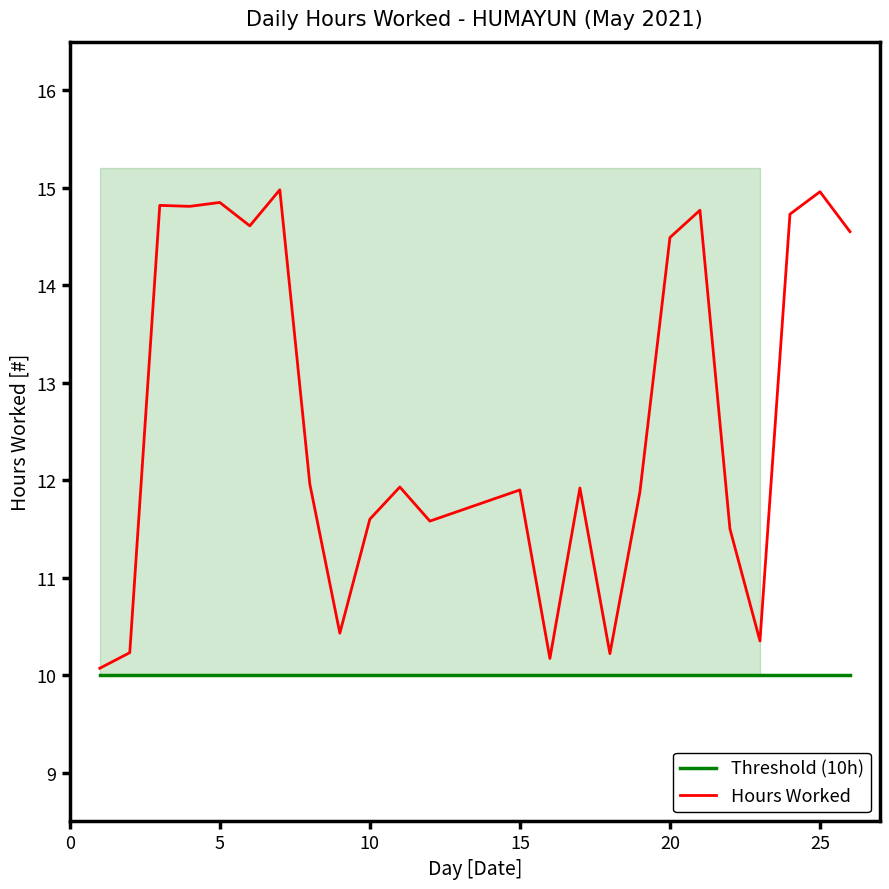

True or false: Threshold (10h) and Hours Worked intersect in this chart.

False